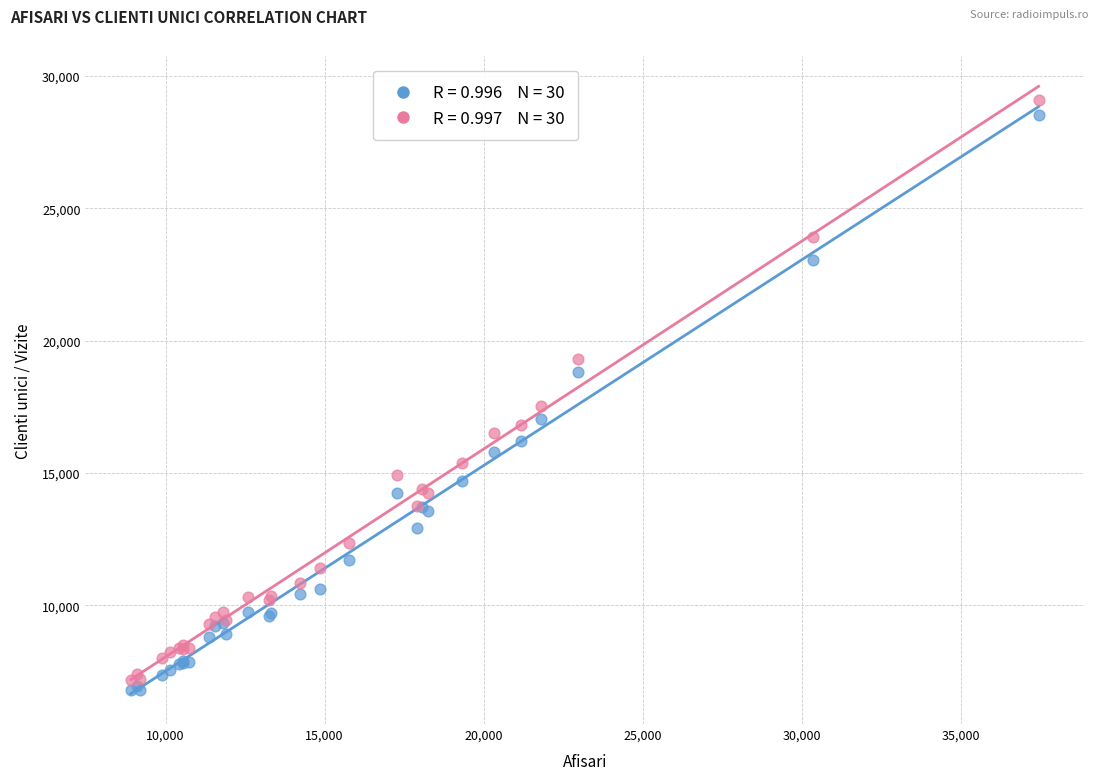

Across all series, what Y value is closest to 17951?

17520